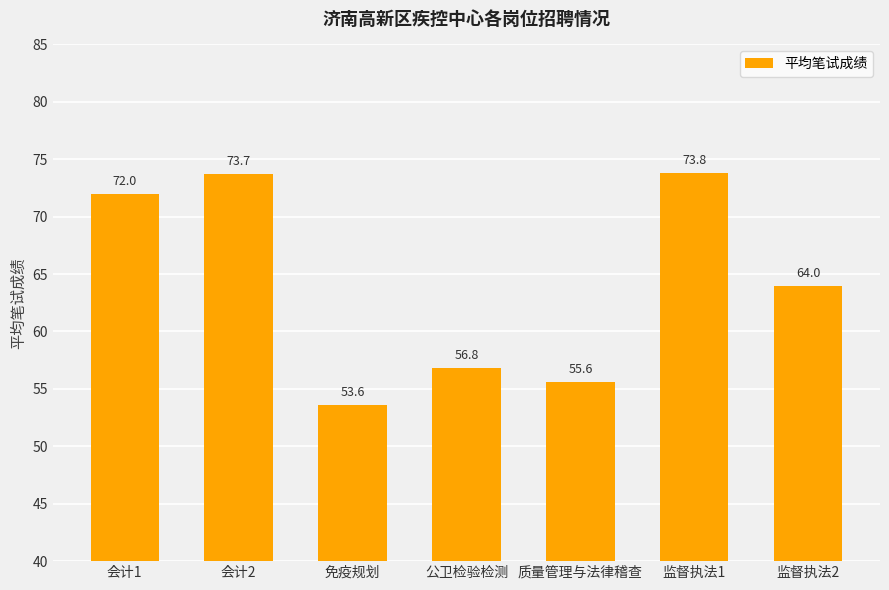

What is the sum of the values at 免疫规划 and 会计1?

125.6